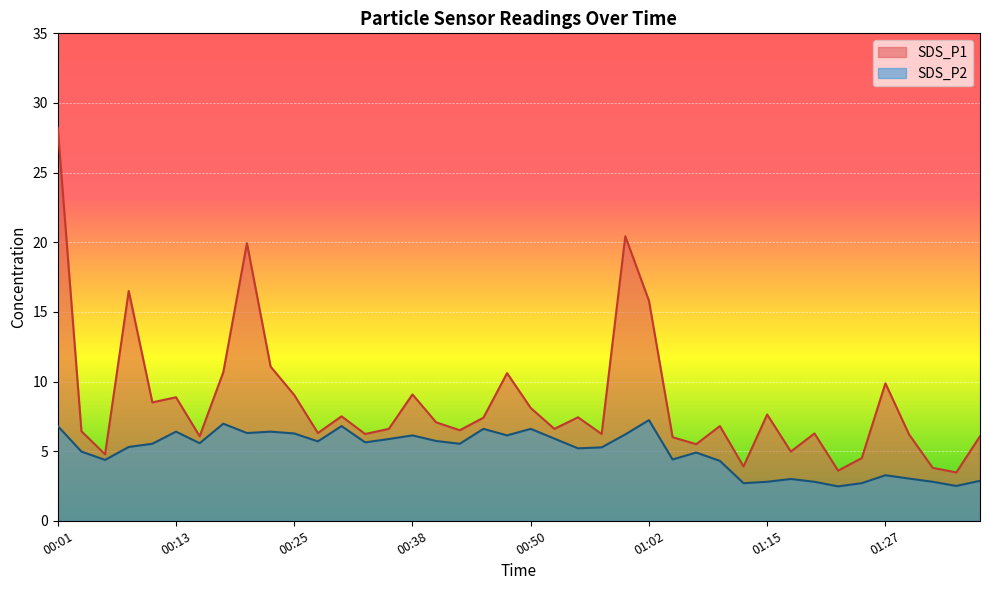

Reading left to right, transcribe all the data shown in this chart.

SDS_P1: 00:01=28.2	00:03=6.4	00:06=4.8	00:08=16.5	00:11=8.5	00:13=8.9	00:16=6.1	00:18=10.7	00:21=19.9	00:23=11.1	00:25=9.0	00:28=6.3	00:30=7.5	00:33=6.2	00:35=6.6	00:38=9.1	00:40=7.1	00:43=6.5	00:45=7.4	00:48=10.6	00:50=8.1	00:53=6.6	00:55=7.4	00:58=6.2	01:00=20.4	01:02=15.8	01:05=6.0	01:07=5.5	01:10=6.8	01:12=3.9	01:15=7.6	01:17=5.0	01:20=6.3	01:23=3.6	01:25=4.5	01:27=9.9	01:30=6.2	01:33=3.8	01:35=3.5	01:38=6.1
SDS_P2: 00:01=6.8	00:03=5.0	00:06=4.4	00:08=5.3	00:11=5.5	00:13=6.4	00:16=5.6	00:18=7.0	00:21=6.3	00:23=6.4	00:25=6.3	00:28=5.7	00:30=6.8	00:33=5.6	00:35=5.9	00:38=6.1	00:40=5.7	00:43=5.5	00:45=6.6	00:48=6.1	00:50=6.6	00:53=5.9	00:55=5.2	00:58=5.3	01:00=6.2	01:02=7.2	01:05=4.4	01:07=4.9	01:10=4.3	01:12=2.7	01:15=2.8	01:17=3.0	01:20=2.8	01:23=2.5	01:25=2.7	01:27=3.3	01:30=3.0	01:33=2.8	01:35=2.5	01:38=2.9